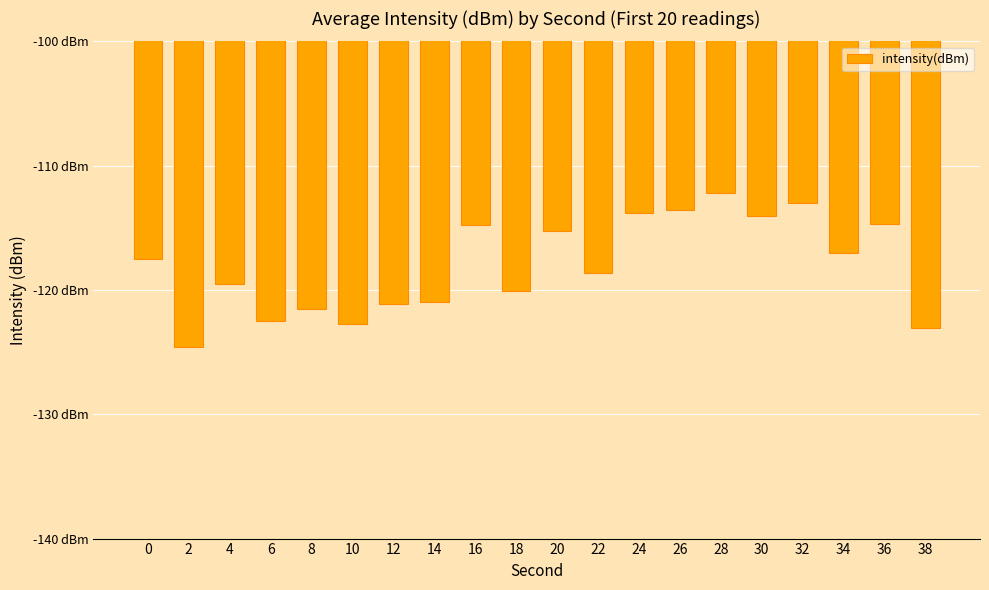

The value at 34 is -163.2. True or false?

False